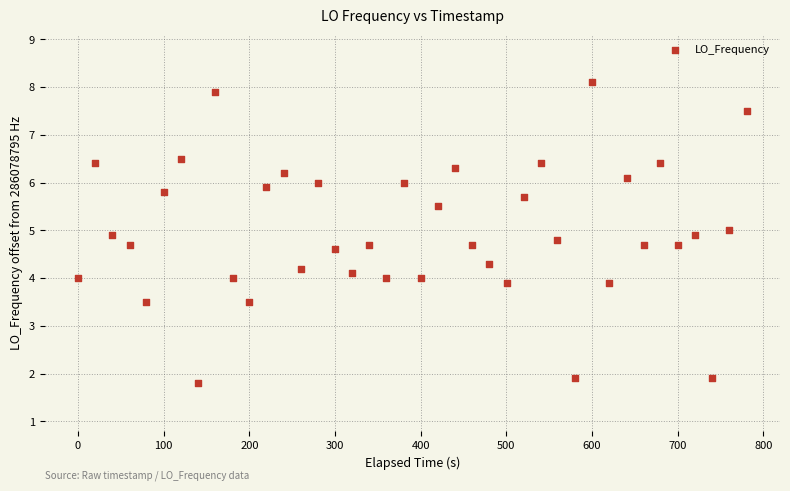

What is the range of Y values (max minus min)?

6.3